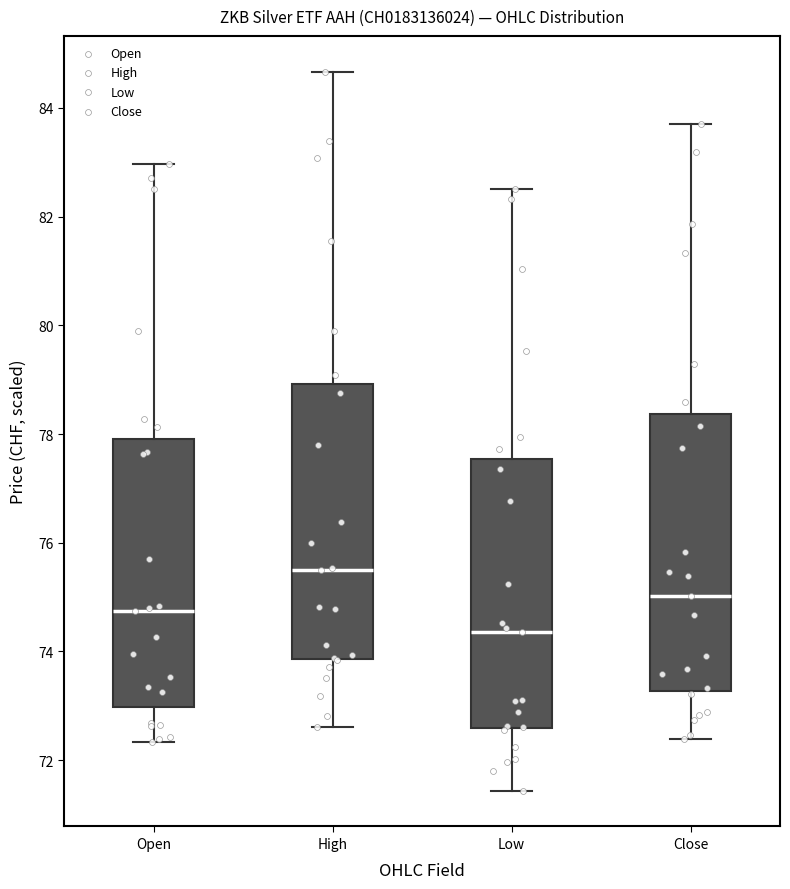

Reading left to right, read every box against the y-axis: the position of its median line, the range the box covers, and the ends of its whiskers. The values are not printed on the chart, so give them approximately, as read against the axis.

Open: median 74.8, box 73.0 to 77.8, whiskers 72.4 to 83.0
High: median 75.6, box 73.8 to 79.0, whiskers 72.6 to 84.6
Low: median 74.4, box 72.6 to 77.6, whiskers 71.4 to 82.6
Close: median 75.0, box 73.2 to 78.4, whiskers 72.4 to 83.8